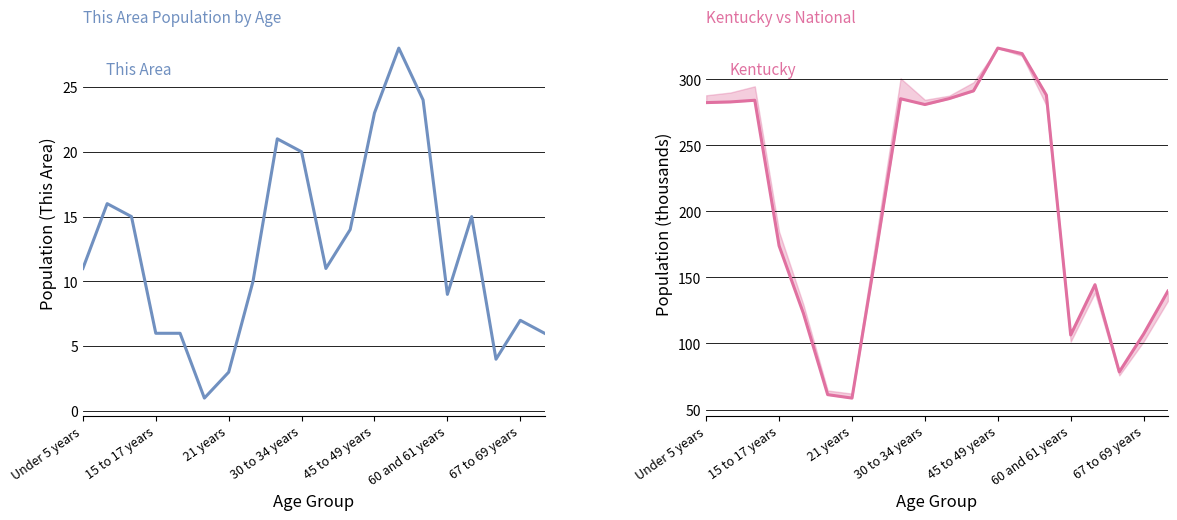

Read the This Area value at 45 to 49 years.

23.0